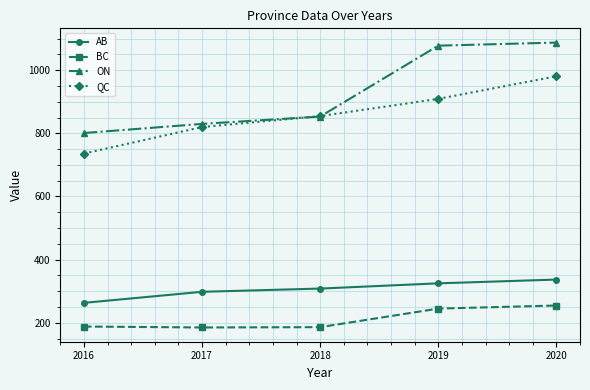

What is the value of the BC point at the 5th from the left?

254.6